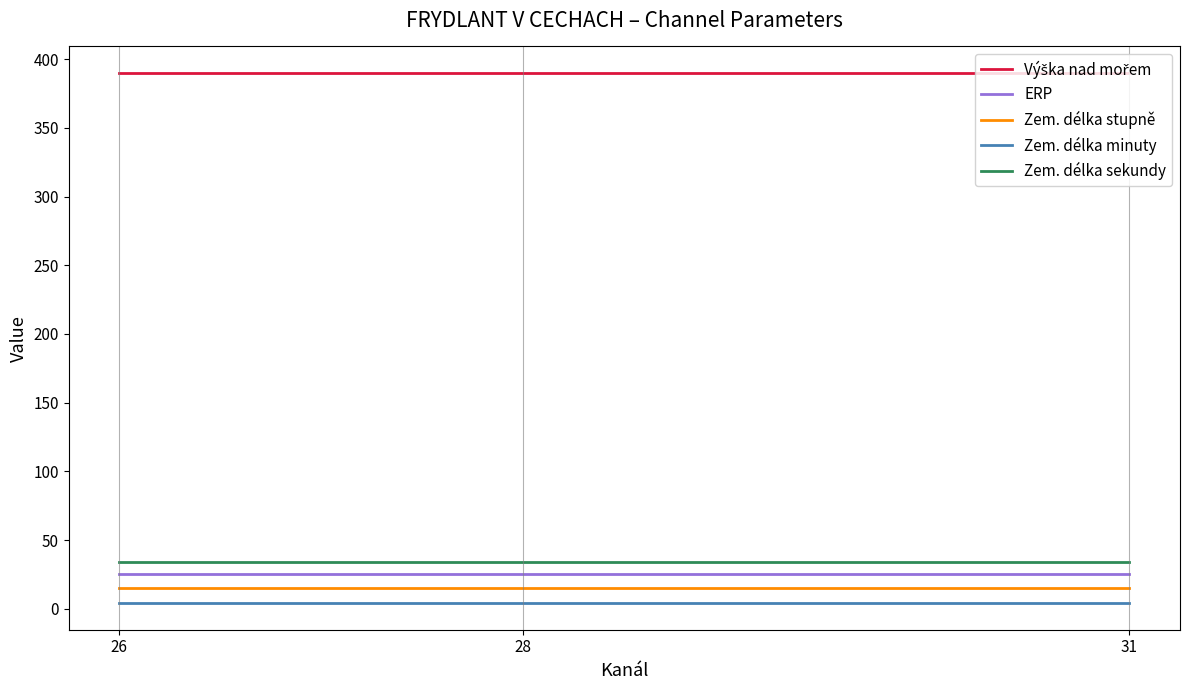

Is this an area chart (filled region under the line)?

No